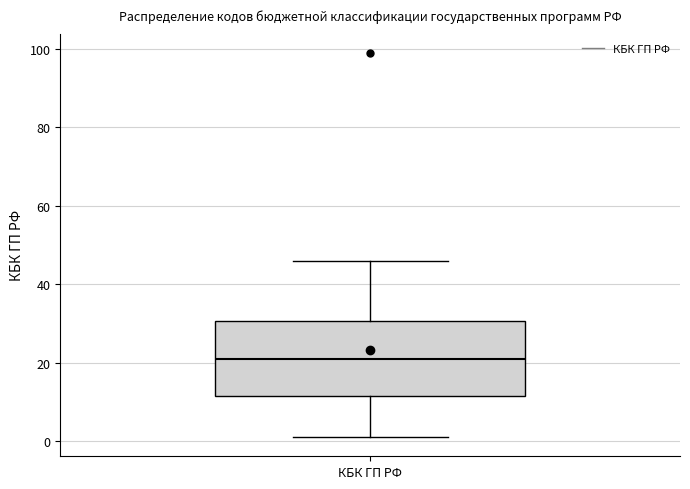

Transcribe this box plot: give where the median line is, the range the box spans, and where the two whiskers end, as read against the y-axis. The values are not printed on the chart, so give them approximately, as read against the axis.

median 22, box 12 to 30, whiskers 2 to 46